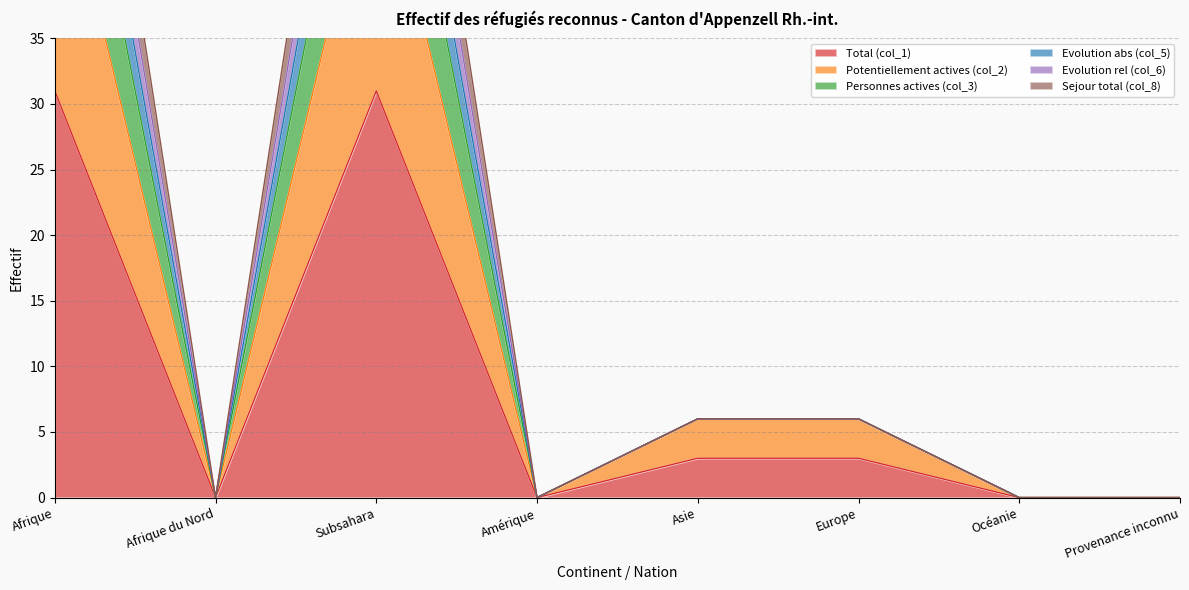

What is the difference between the maximum and minimum values in the Evolution abs (col_5) series?

73